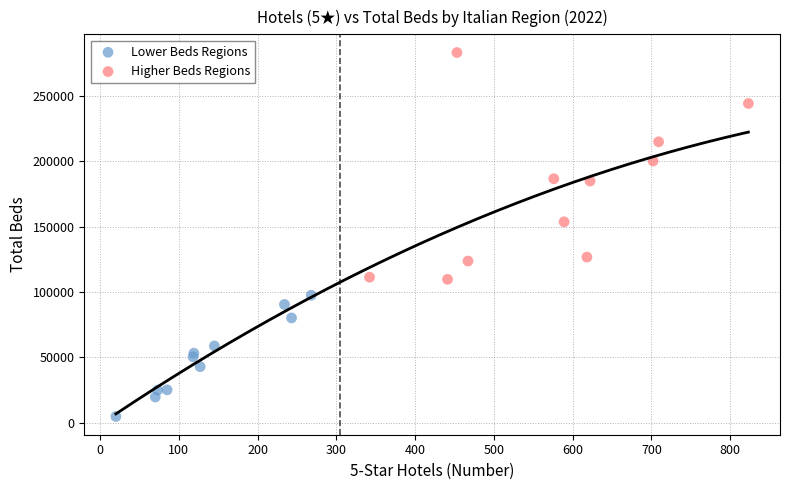

Which series reaches the minimum Y coordinate?

Lower Beds Regions